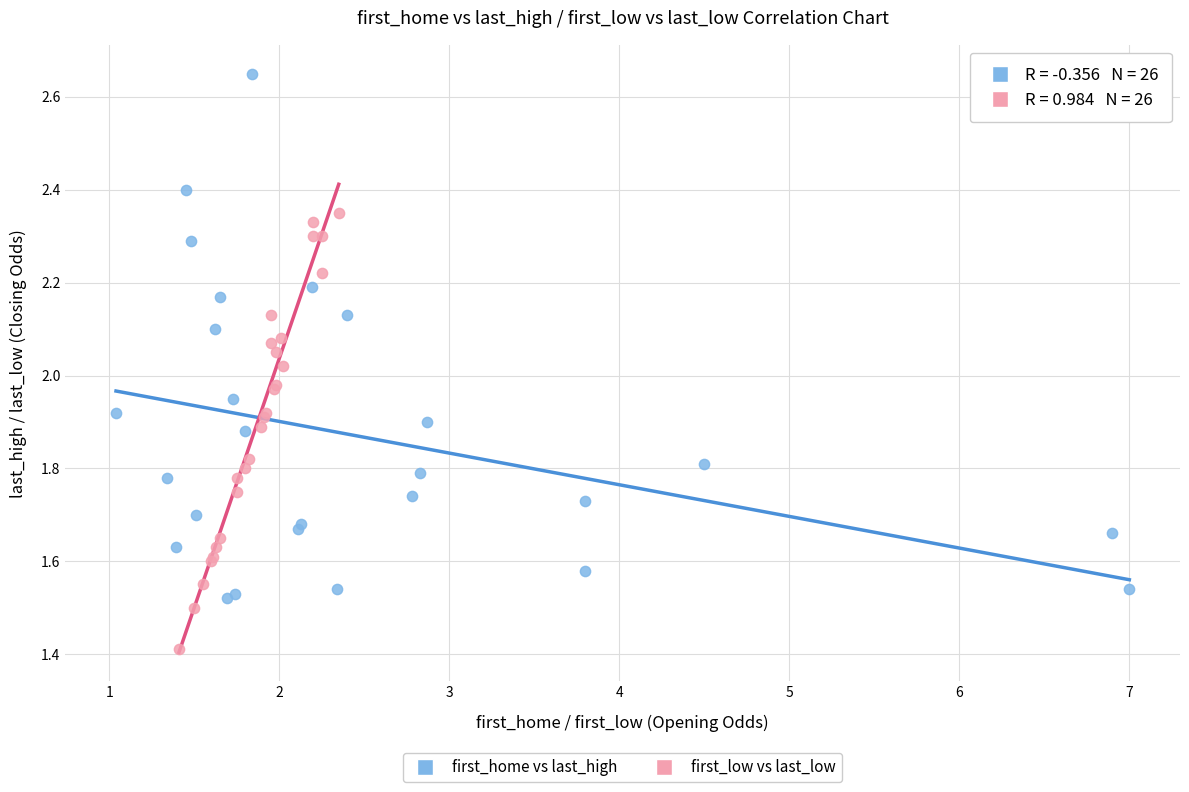

Which series reaches the minimum Y coordinate?

first_low vs last_low